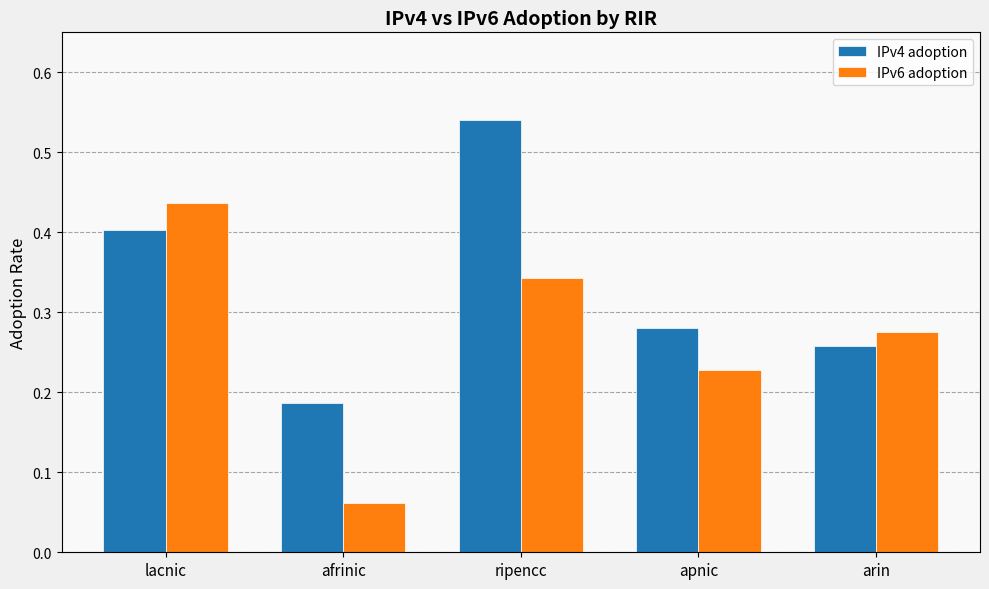

What is the sum of all IPv6 adoption values?

1.3